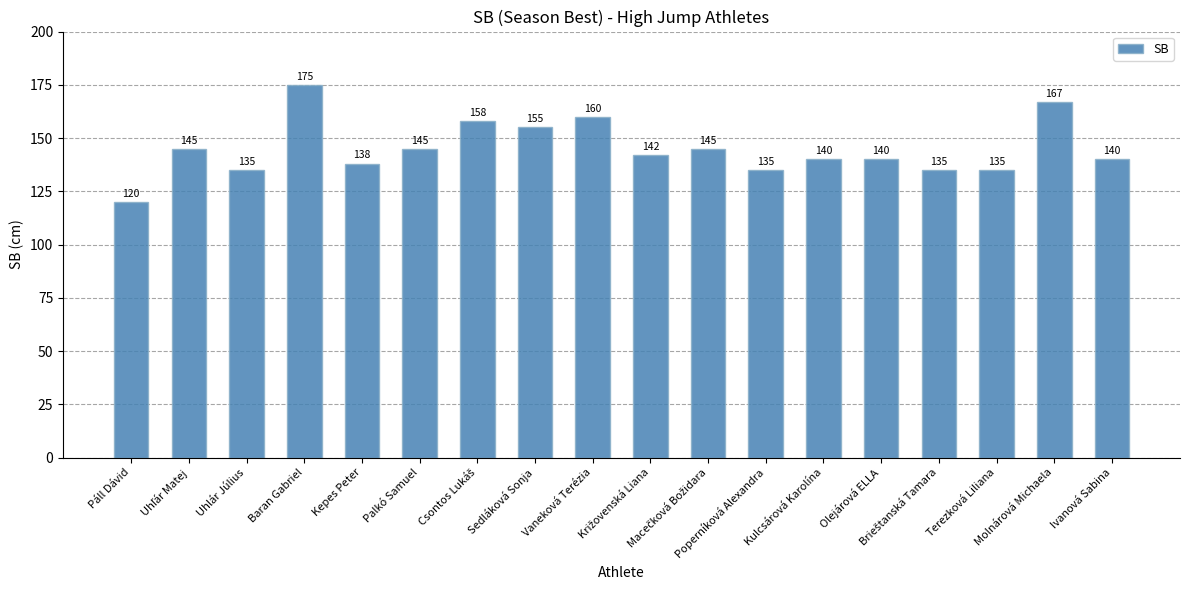

What is the ratio of the value at Olejárová ELLA to the value at Uhlár Július?

1.0